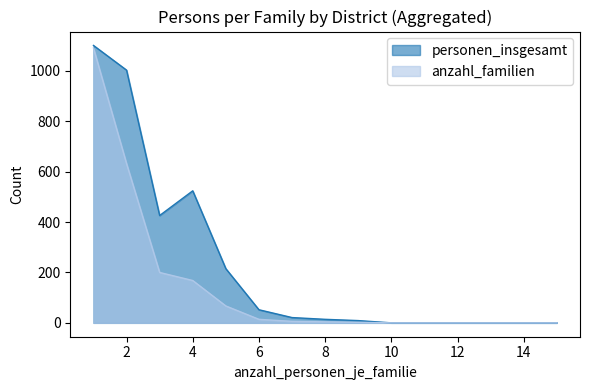

How many series are shown in this chart?

2